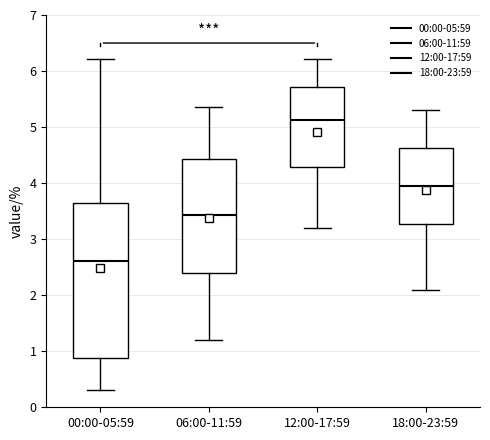

Where is the upper edge of the box for 00:00-05:59 on the y-axis? The values are not printed on the chart, so give them approximately, as read against the axis.

3.7